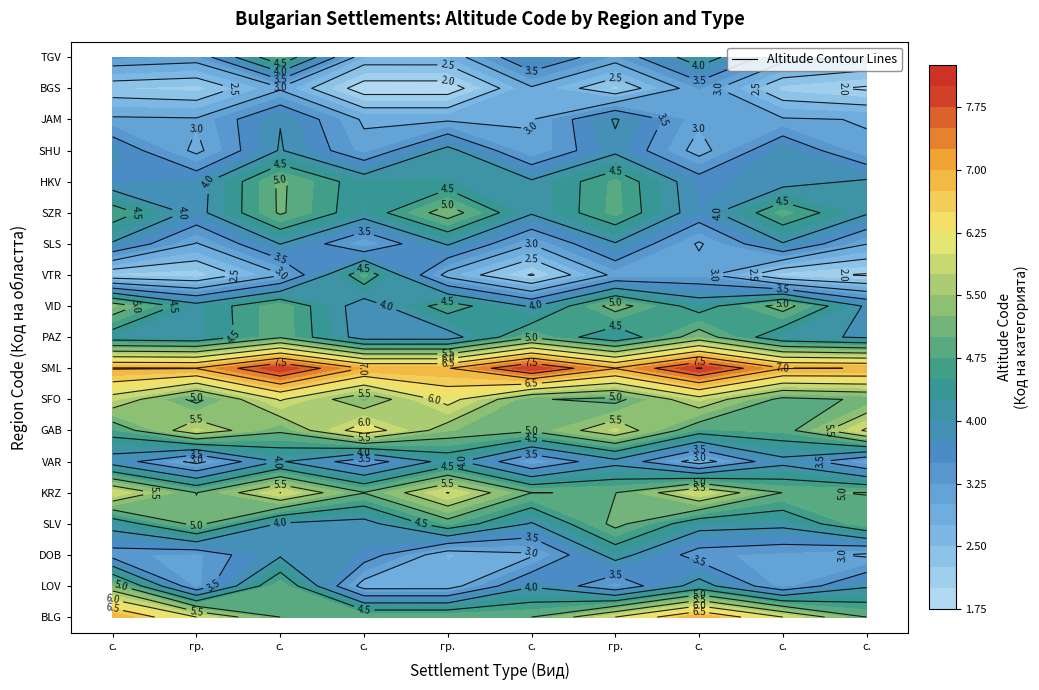

What is the spread (max minus min) of values at 9?

5